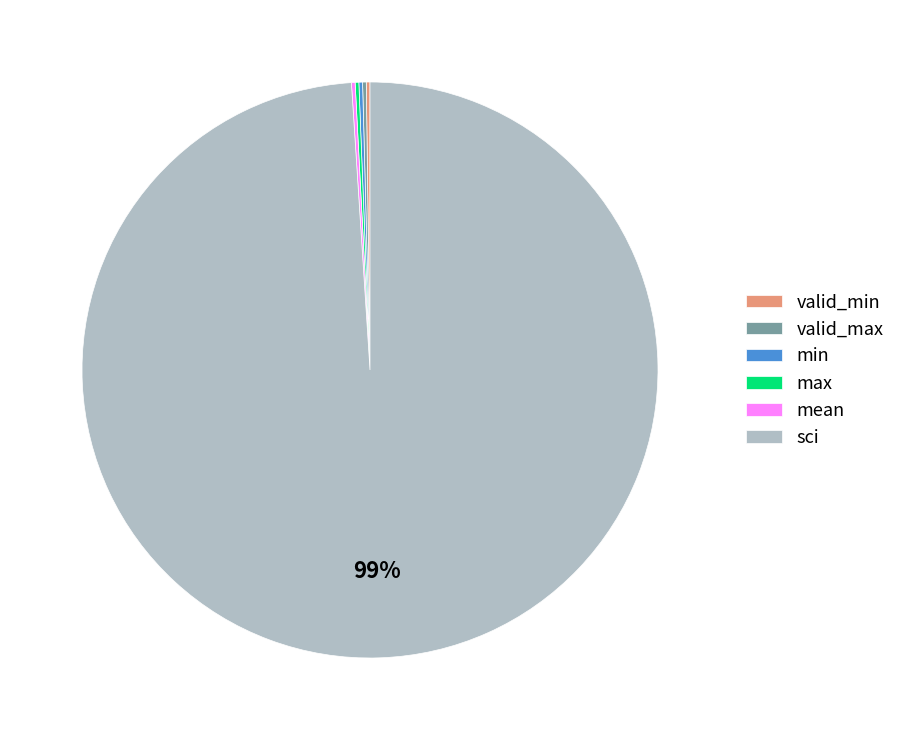

Which category has the biggest portion of the pie?

sci